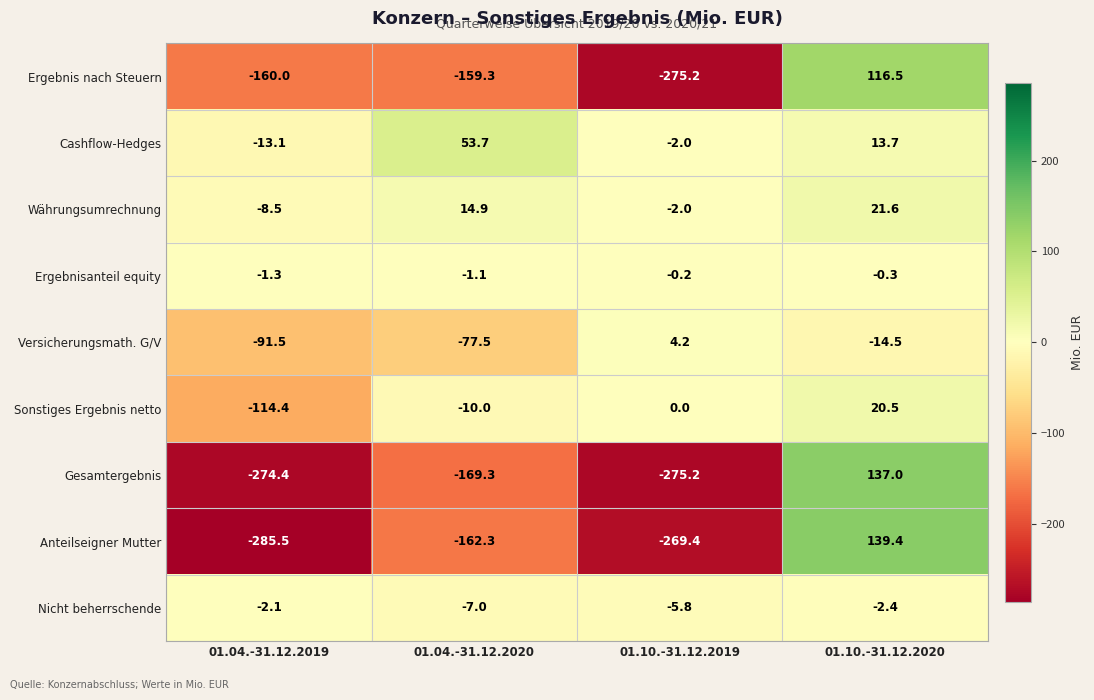

Rank the categories by Cashflow-Hedges value from highest to lowest.

01.04.-31.12.2020, 01.10.-31.12.2020, 01.10.-31.12.2019, 01.04.-31.12.2019